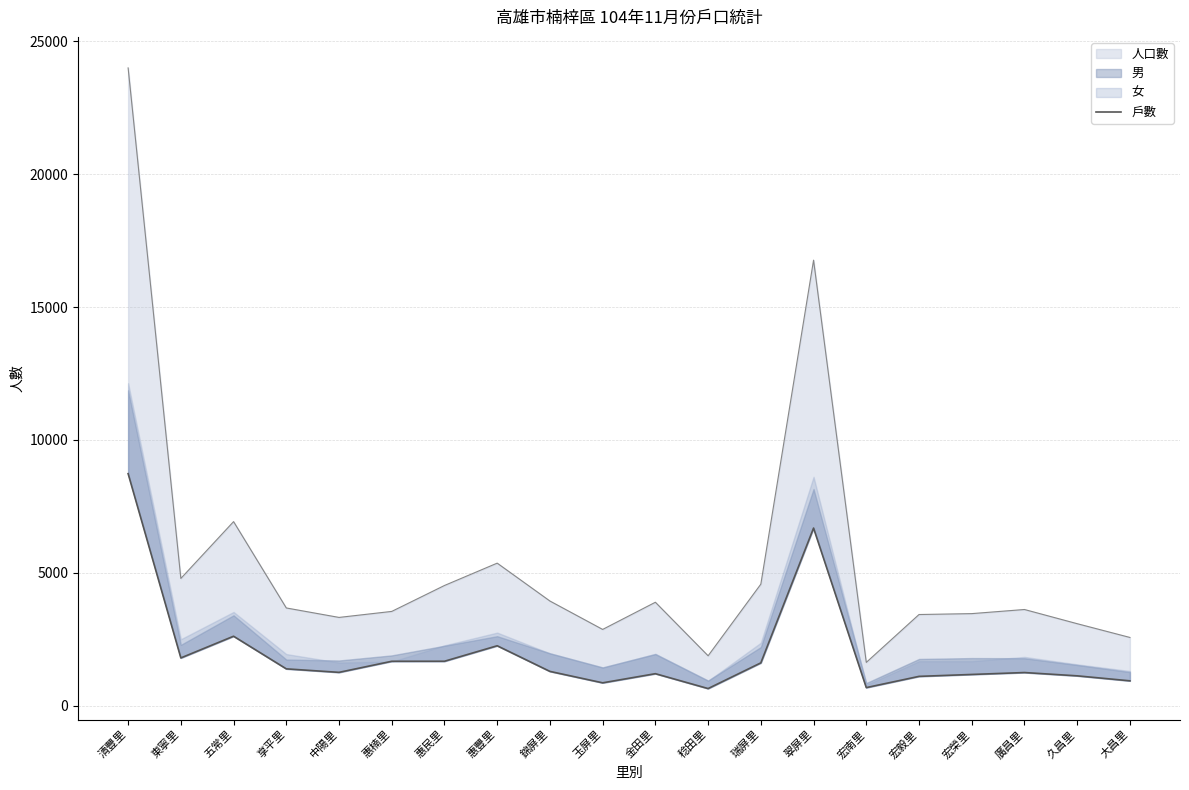

Where is the first local maximum?

五常里